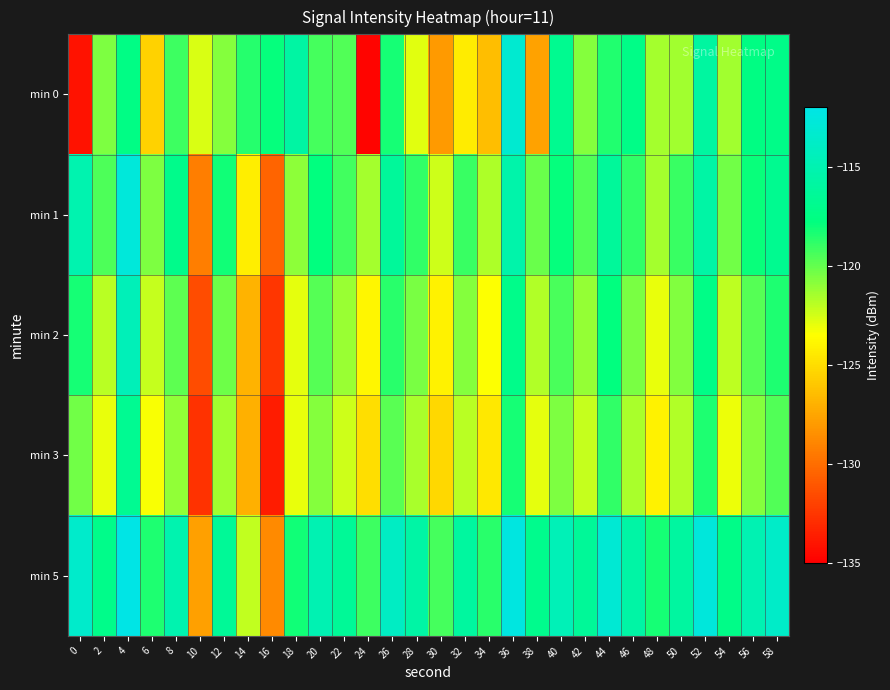

Which category has the highest value across all series?

4